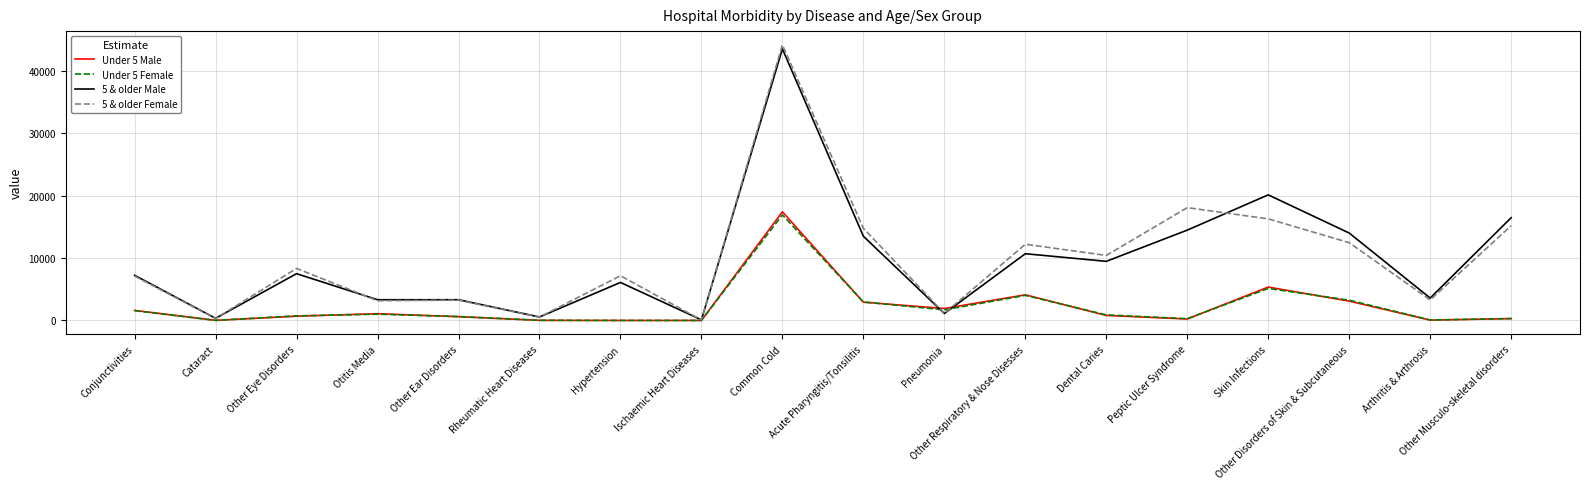

Is the value of Under 5 Female at Conjunctivities greater than the value of 5 & older Female at Hypertension?

No